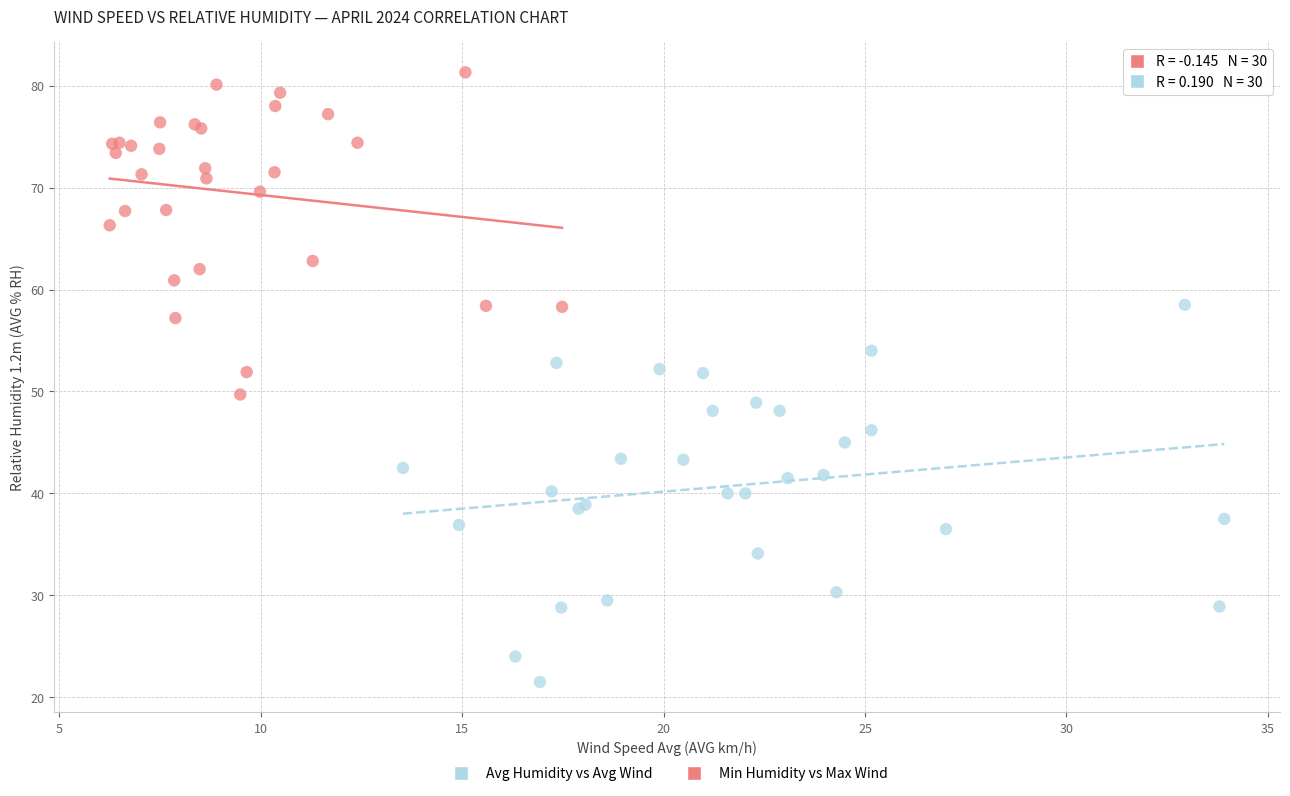

Which series contains the highest Y value?

Avg Humidity vs Avg Wind